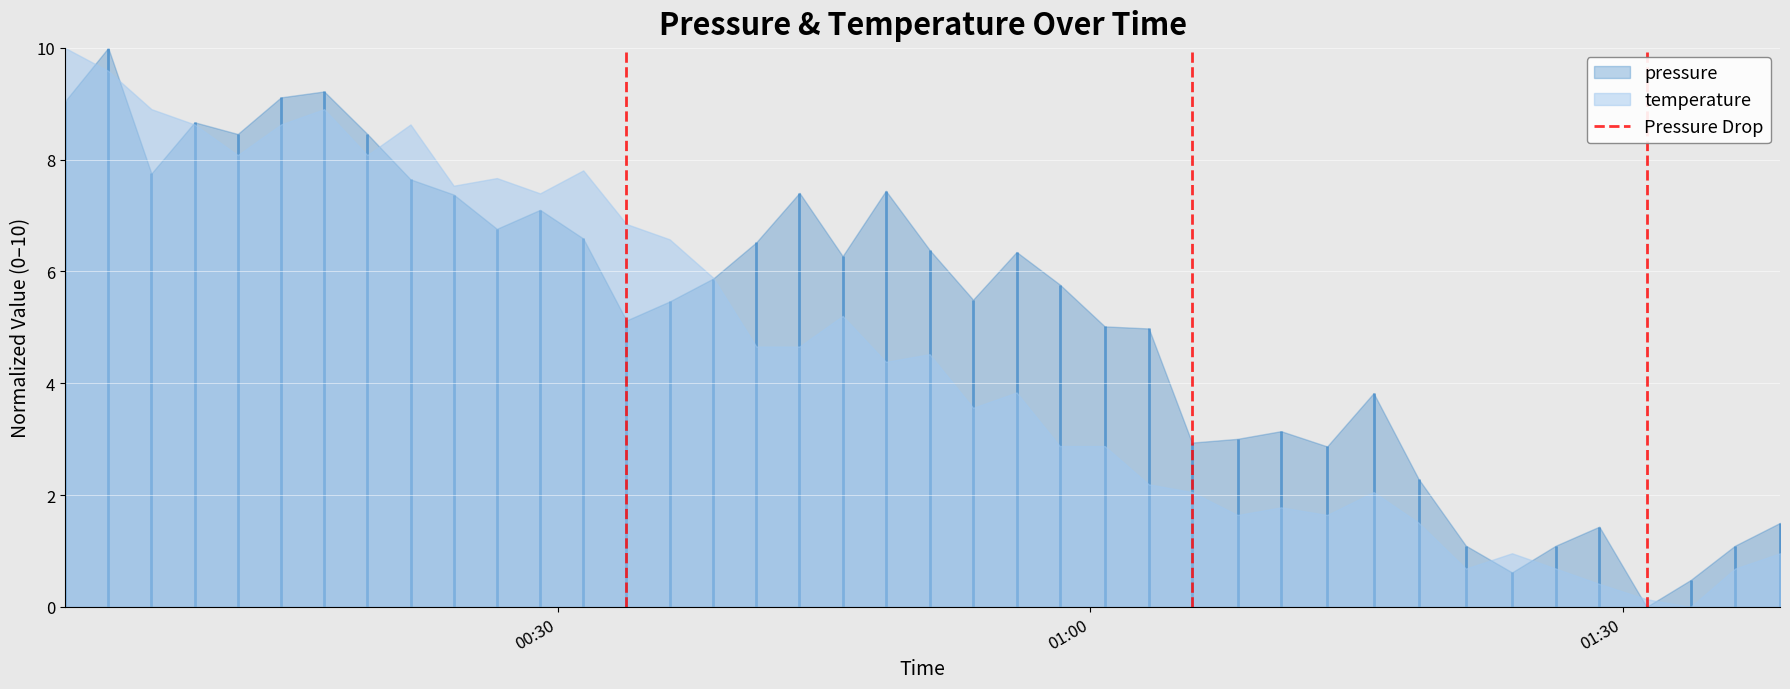

The chart shows a value of 0 at 01:00. True or false?

False